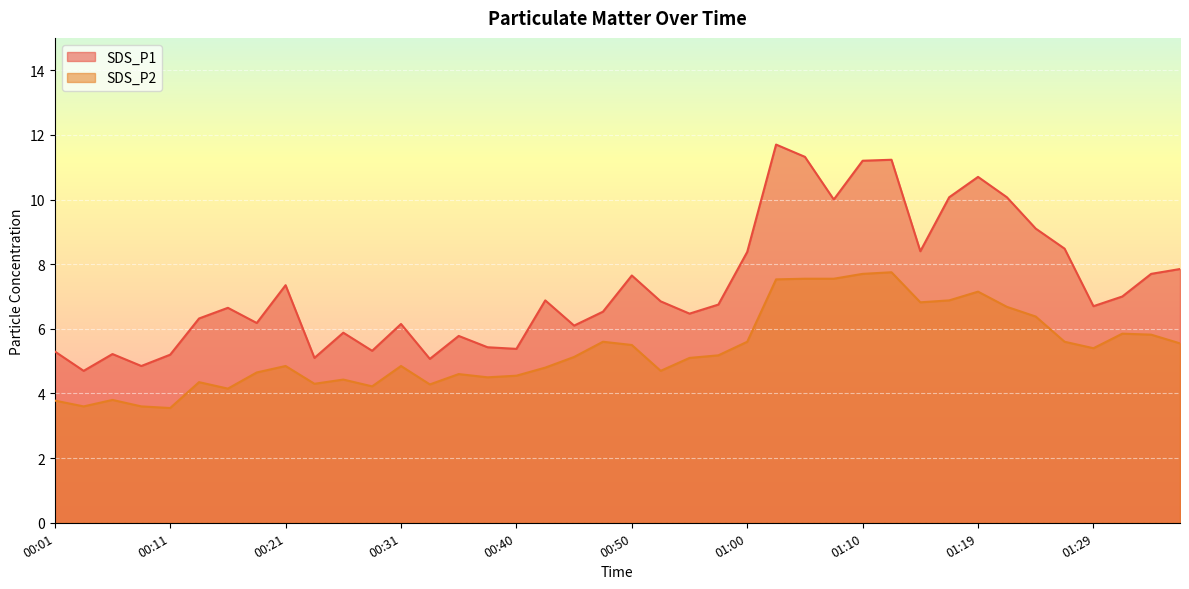

At which category is the sum across all series the highest?

01:02